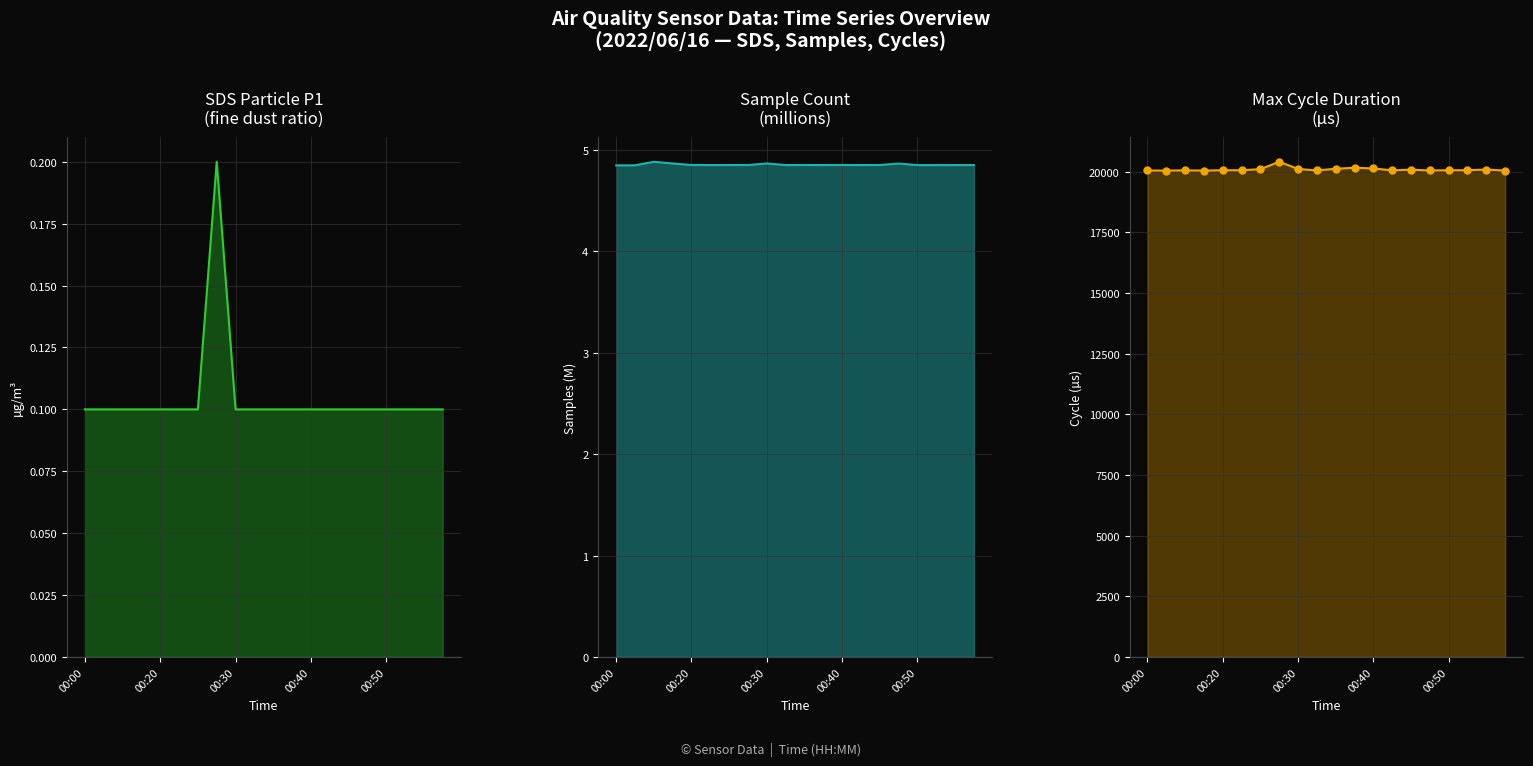

True or false: SDS_P1 and Max_cycle cross at least once.

False